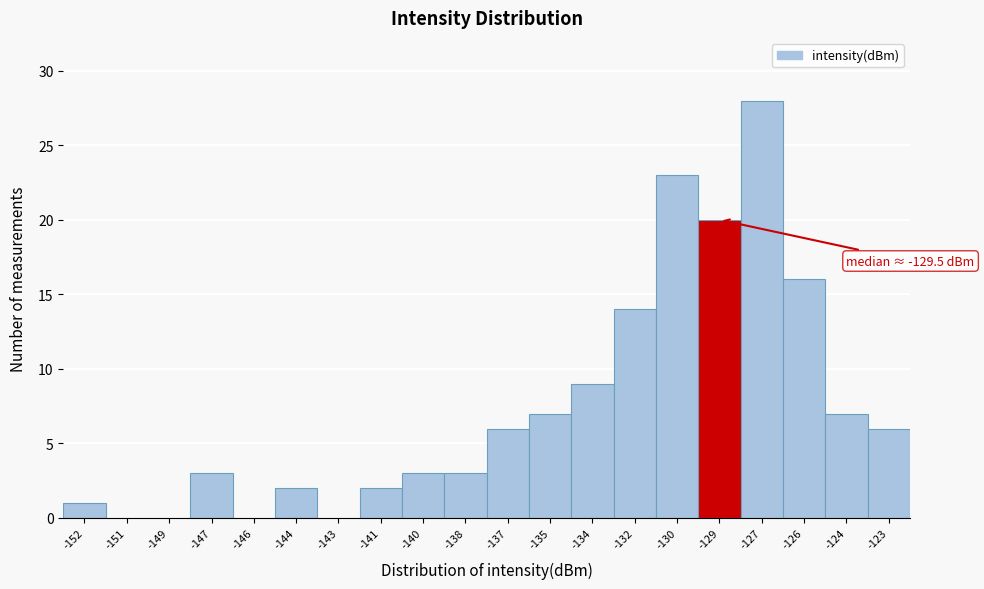

Reading left to right, what are all the values shown in this chart?

-152=1	-151=0	-149=0	-147=3	-146=0	-144=2	-143=0	-141=2	-140=3	-138=3	-137=6	-135=7	-134=9	-132=14	-130=23	-129=20	-127=28	-126=16	-124=7	-123=6